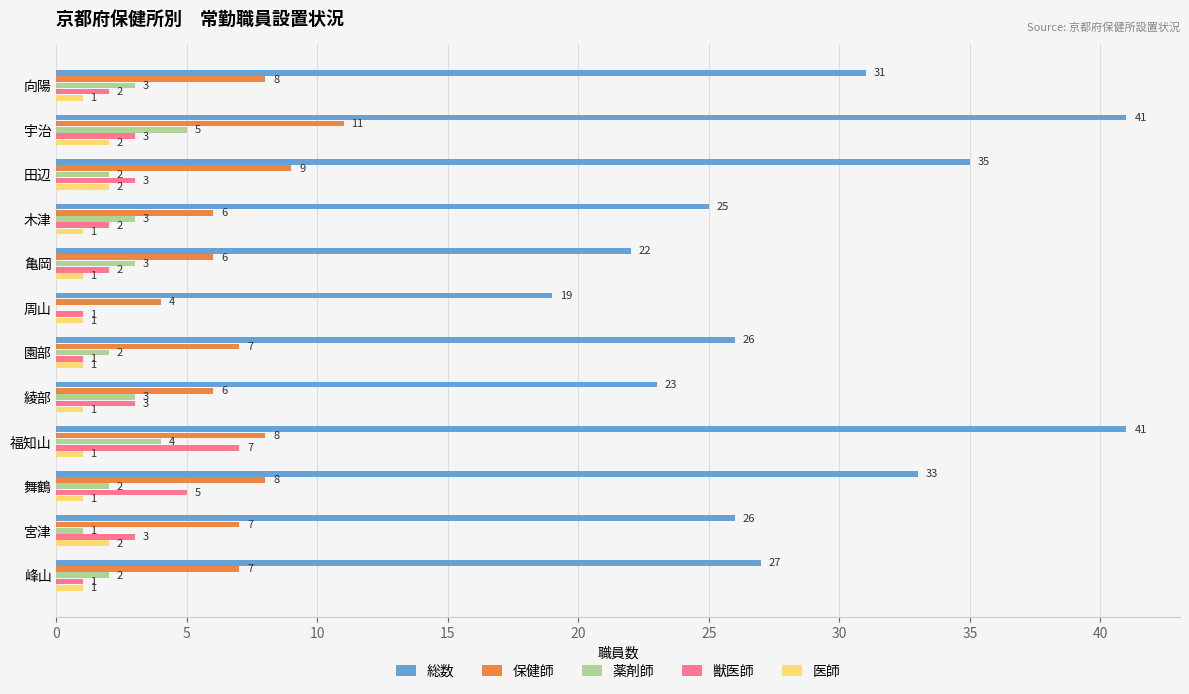

What is the highest value of the 獣医師 series?

7